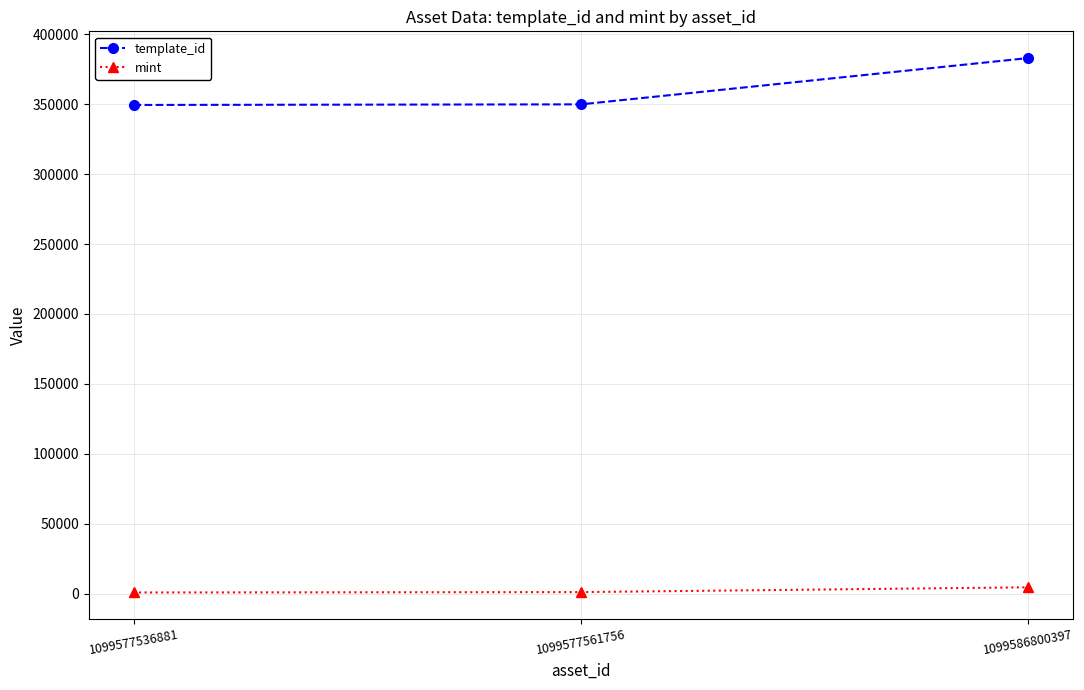

What is the difference between the highest and lowest values at 1099577536881?

348735